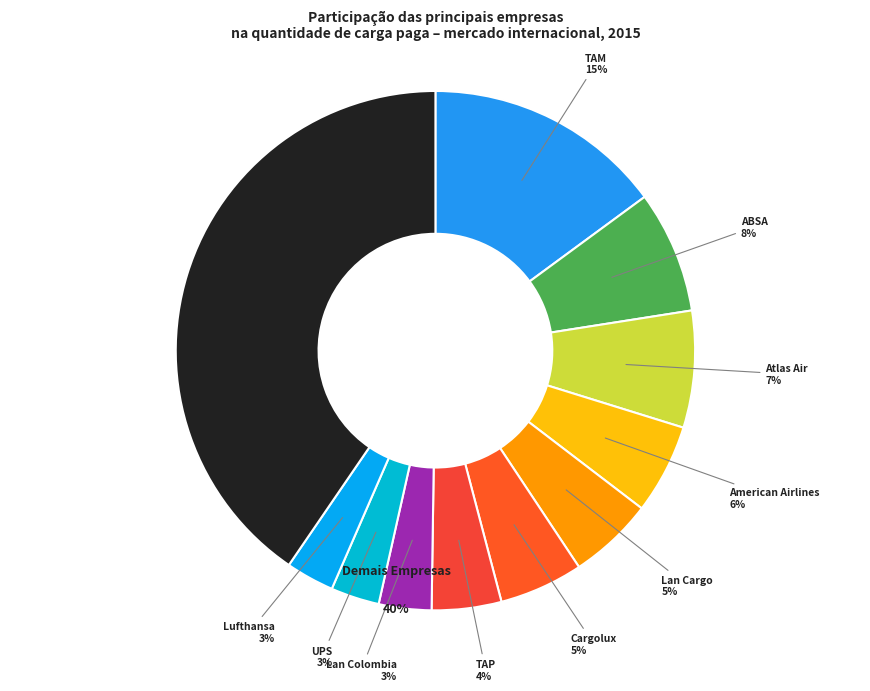

True or false: TAP accounts for 18% of the total.

False